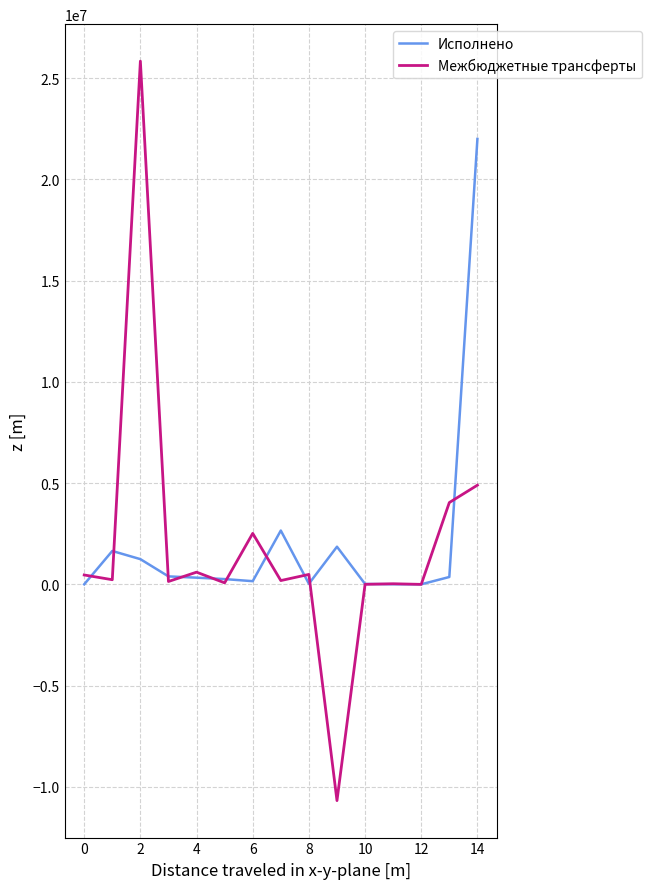

Which series has the largest range (max minus min)?

Межбюджетные трансферты